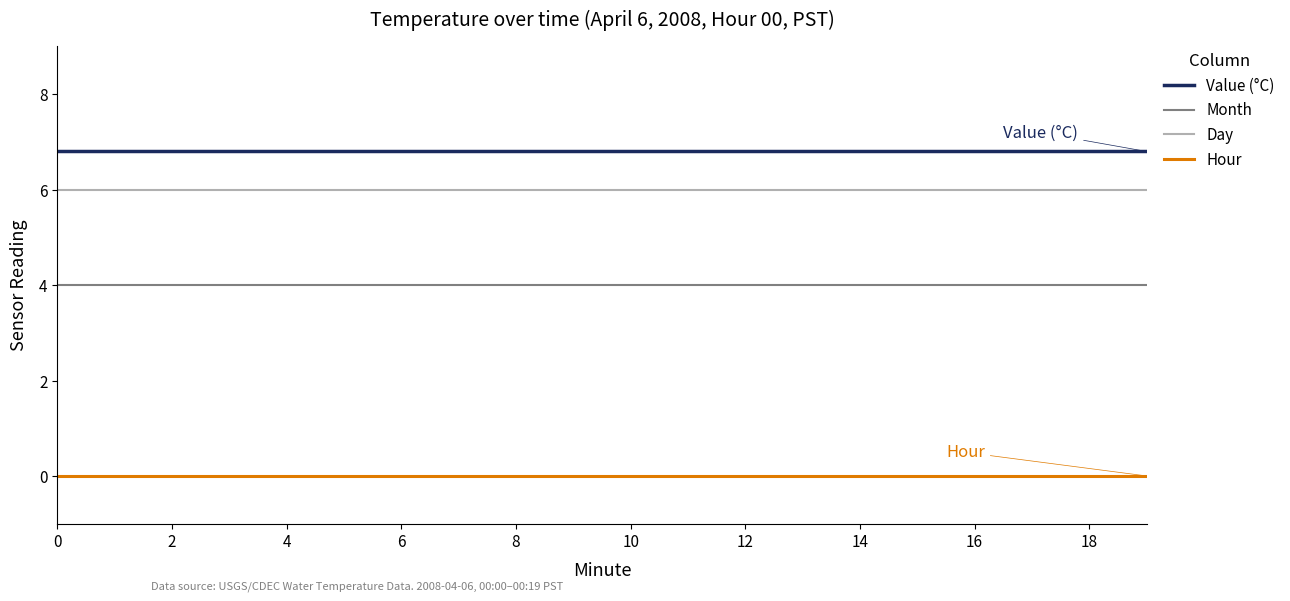

What is the maximum value shown in the chart?

6.8